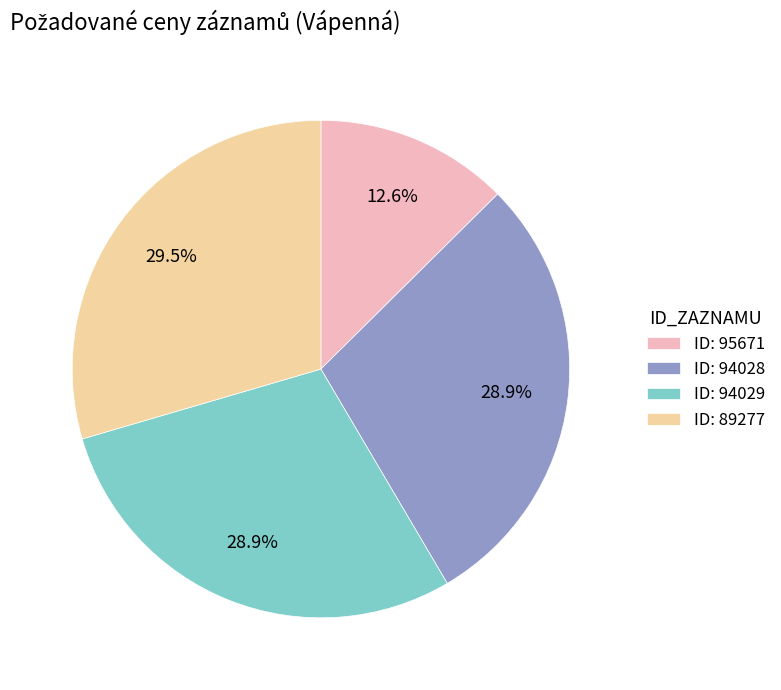

Which slice is the largest?

ID: 89277